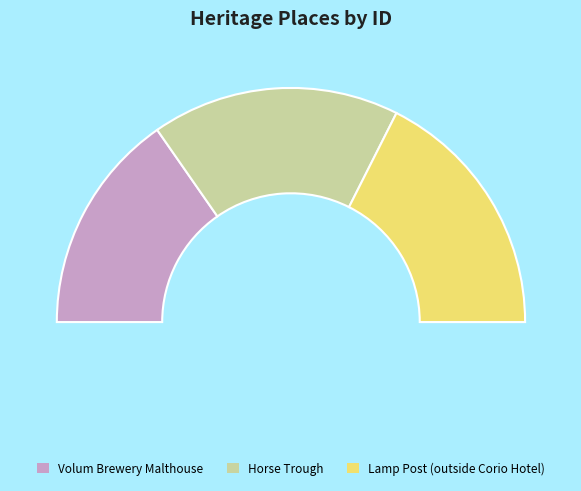

What is the total percentage of Volum Brewery Malthouse and Horse Trough?

64.9%